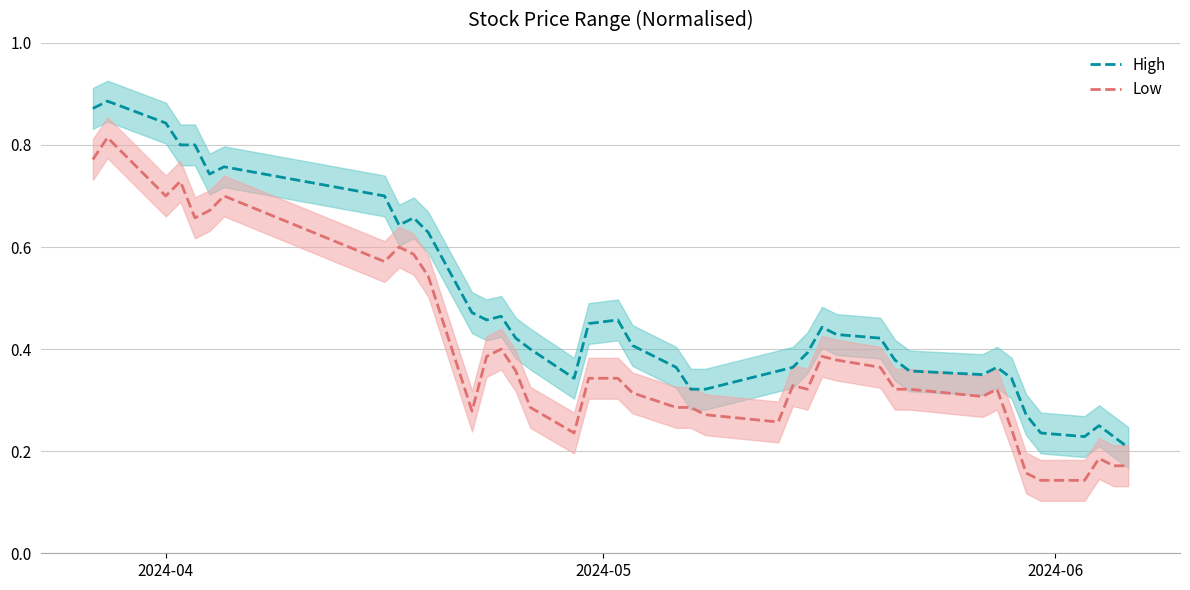

In Low, how many points are higher than both neighbors (excluding endpoints)?

9